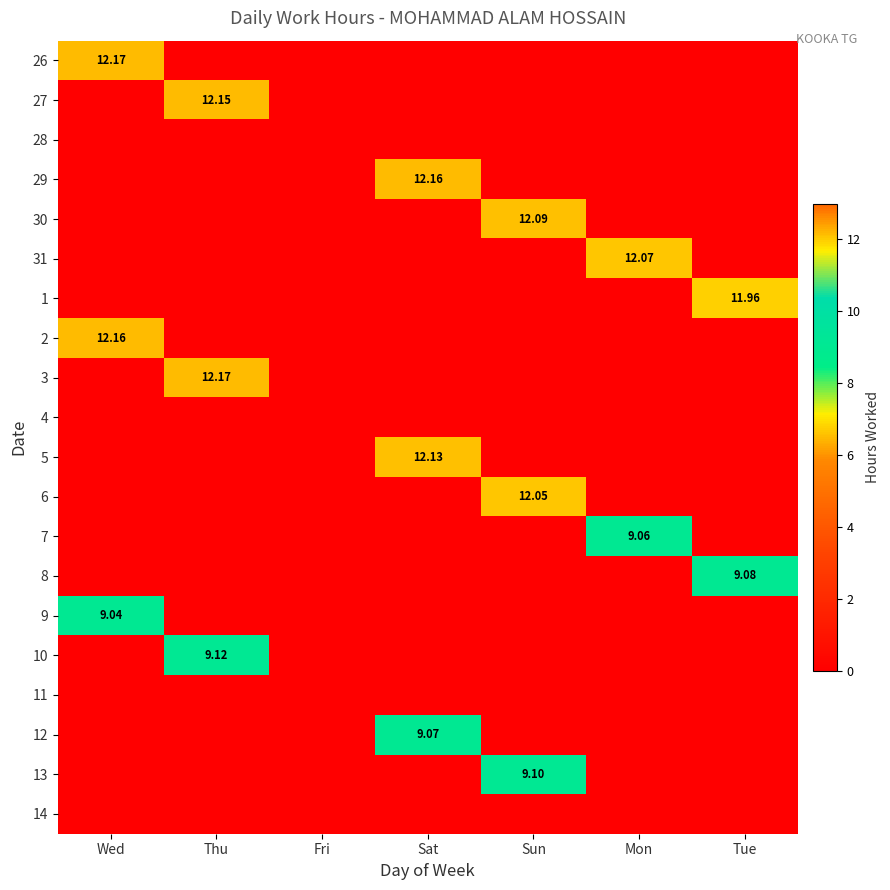

At Tue, list the series in order from smallest to largest.

26, 27, 28, 29, 30, 31, 2, 3, 4, 5, 6, 7, 9, 10, 11, 12, 13, 14, 8, 1